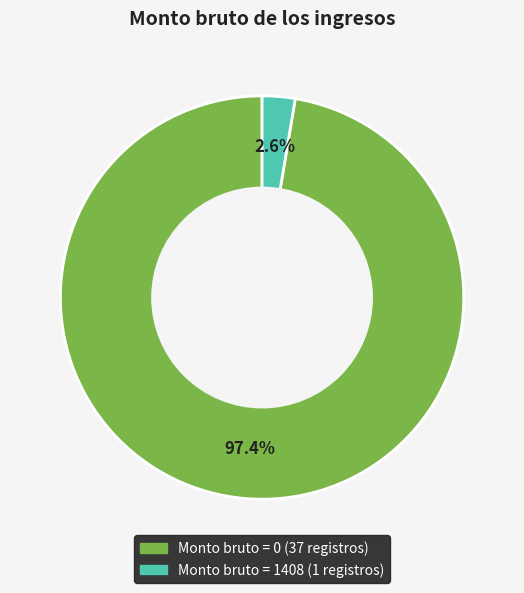

Is there any slice that represents more than half of the pie?

Yes